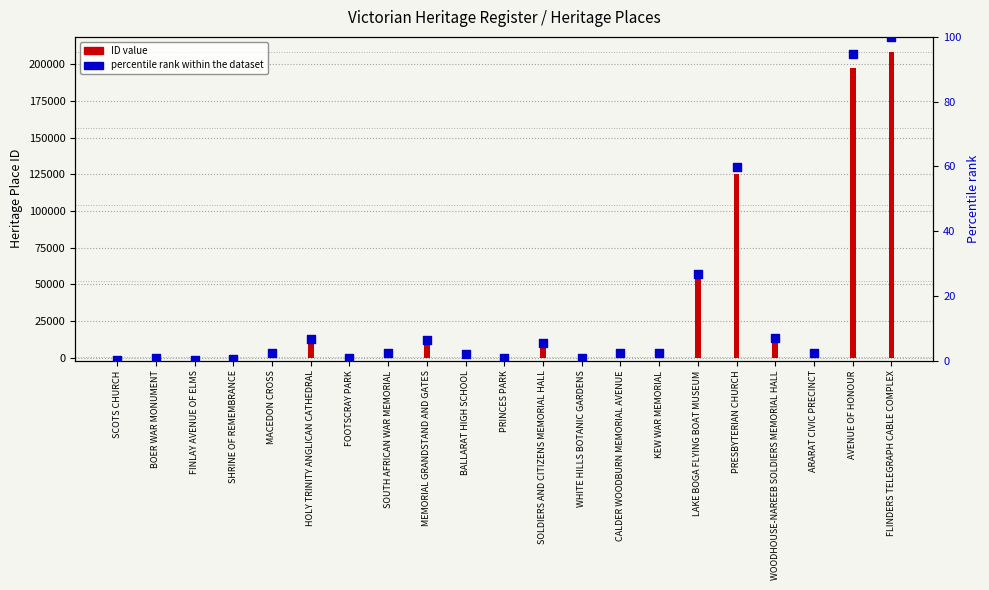

Which series contains the highest Y value?

ID value